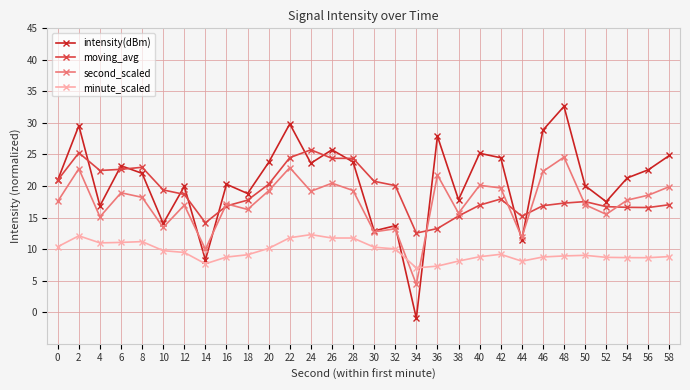

What are all the series names shown in the legend?

intensity(dBm), moving_avg, second_scaled, minute_scaled